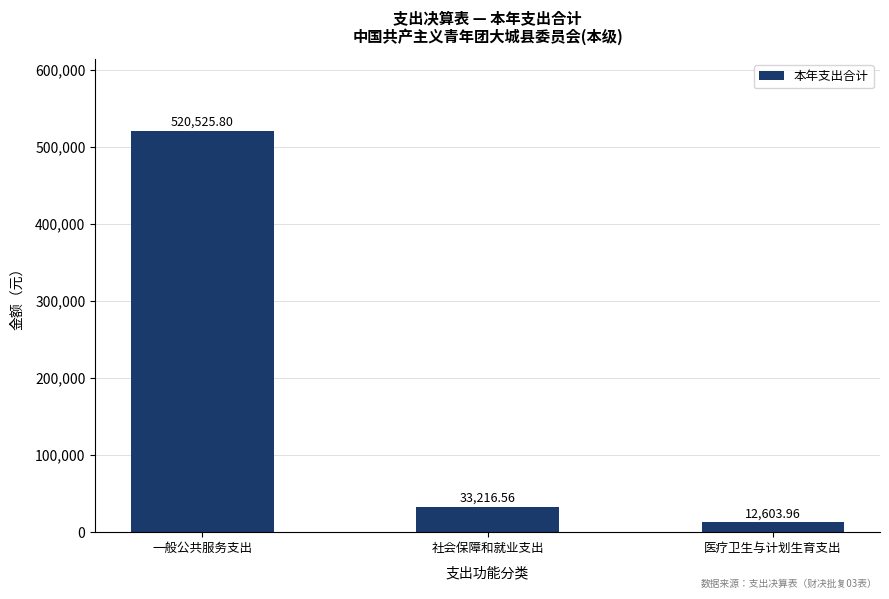

What is the greatest value displayed?

520525.8